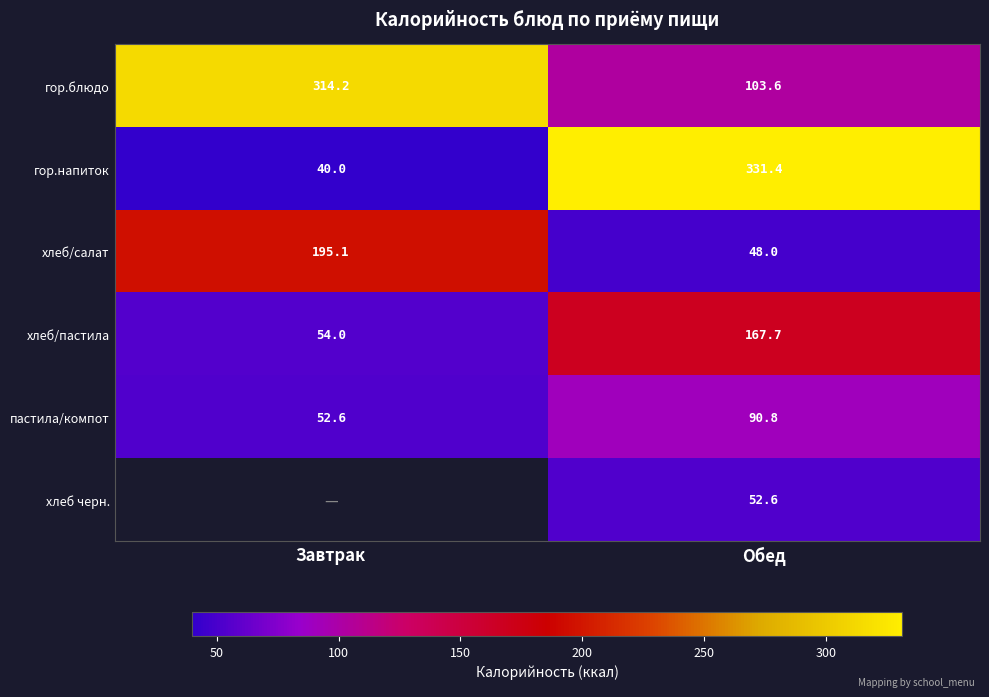

How many series are shown in this chart?

6